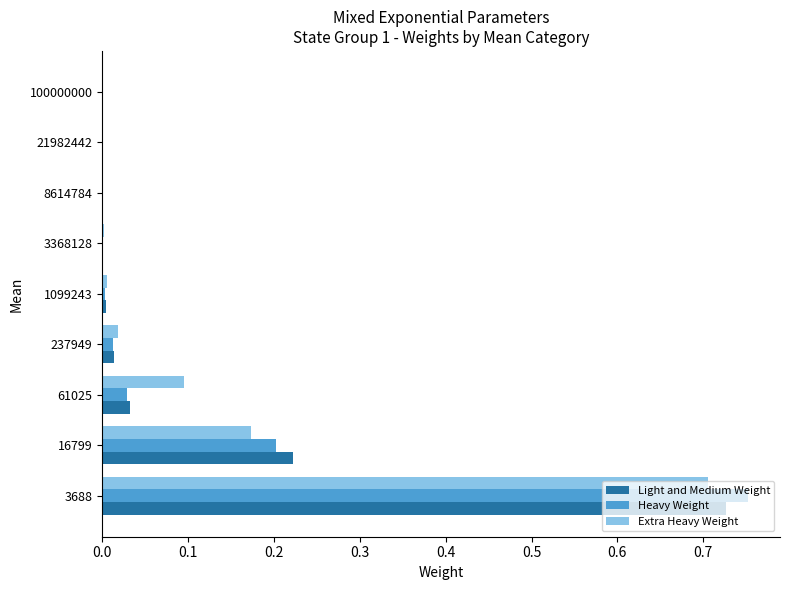

Is the value of Light and Medium Weight at 100000000 greater than the value of Heavy Weight at 3688?

No